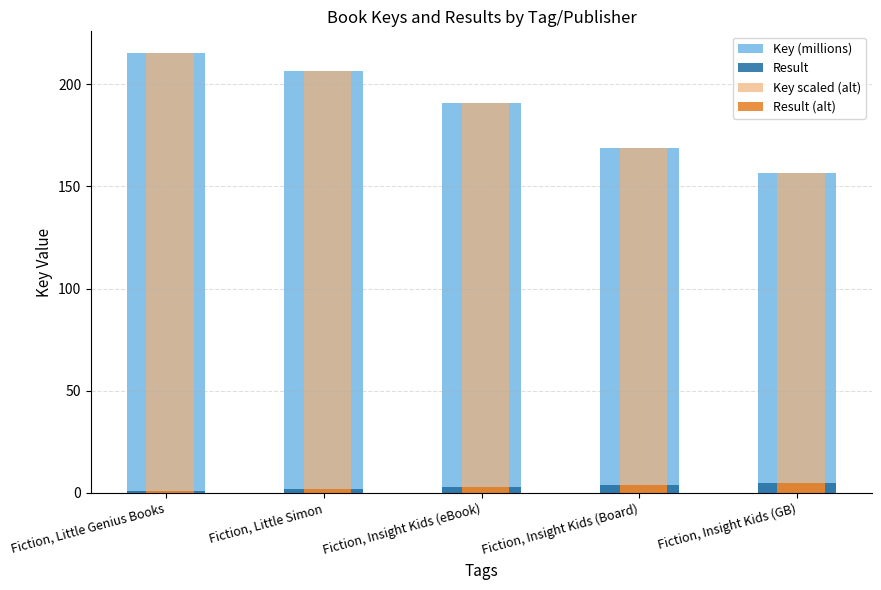

What is the difference between the highest and lowest values at Fiction, Insight Kids (GB)?

151.5